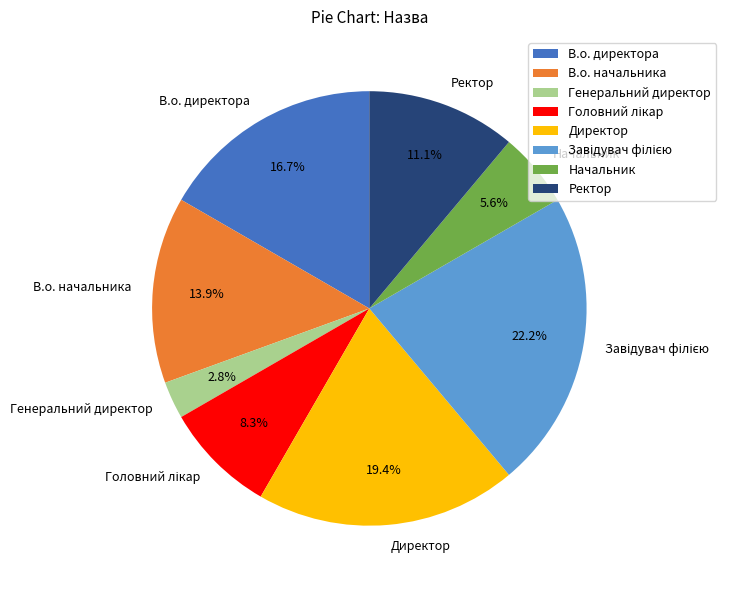

Which has a higher value, Директор or Генеральний директор?

Директор